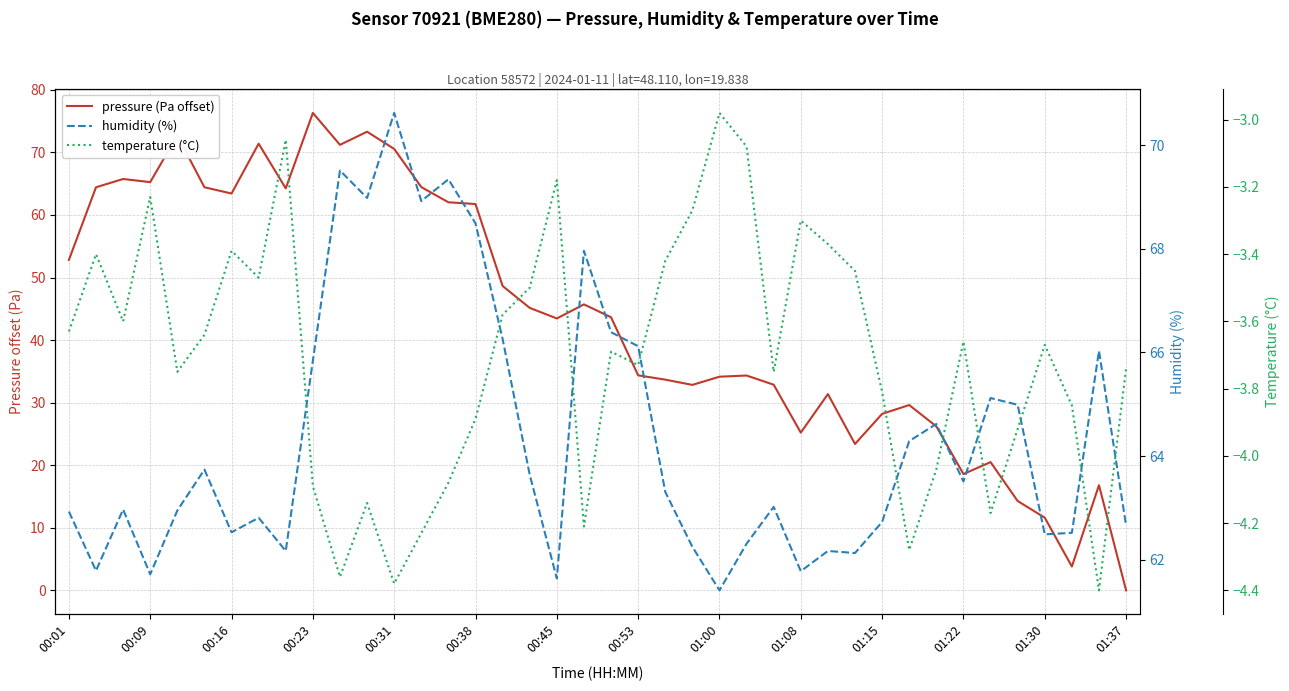

True or false: pressure (Pa offset) has a value of 104.2 at 00:38.

False